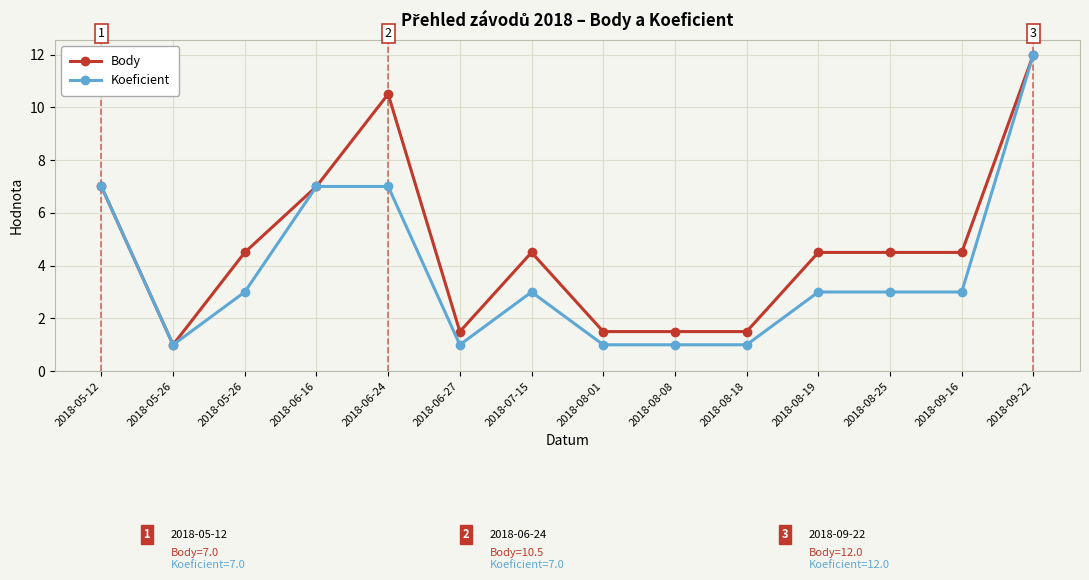

Does the chart have visible grid lines?

Yes